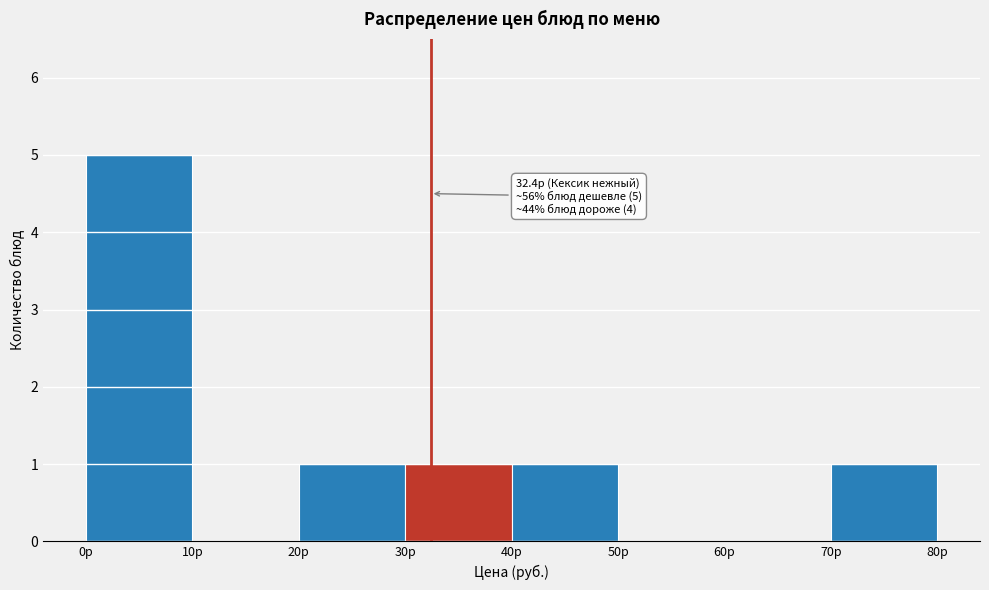

Which range on the x-axis has the tallest bar?

0 to 10